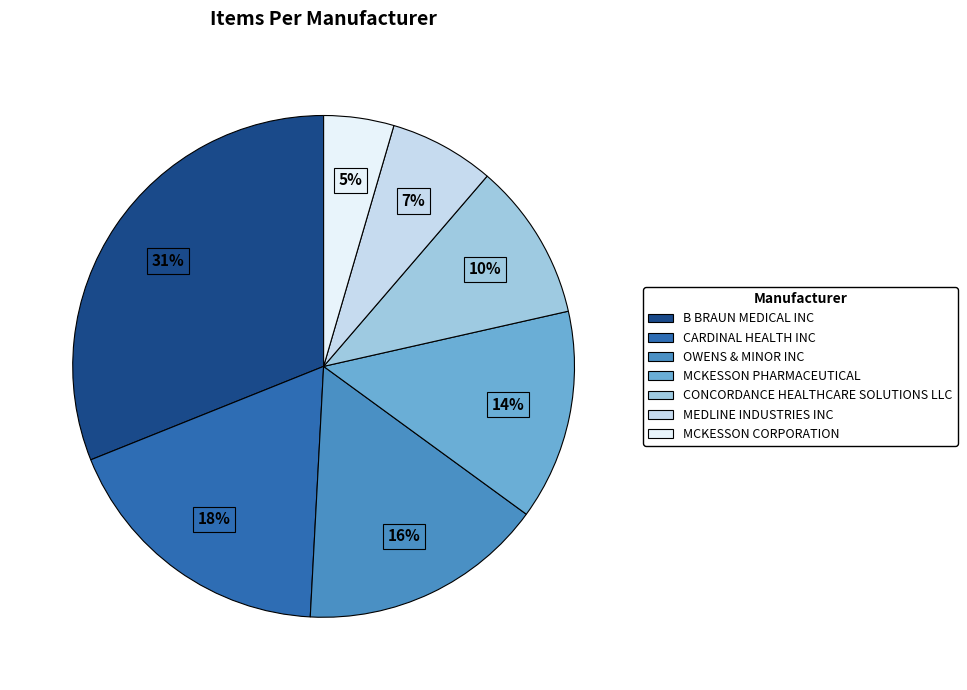

Which has a higher value, MEDLINE INDUSTRIES INC or CARDINAL HEALTH INC?

CARDINAL HEALTH INC